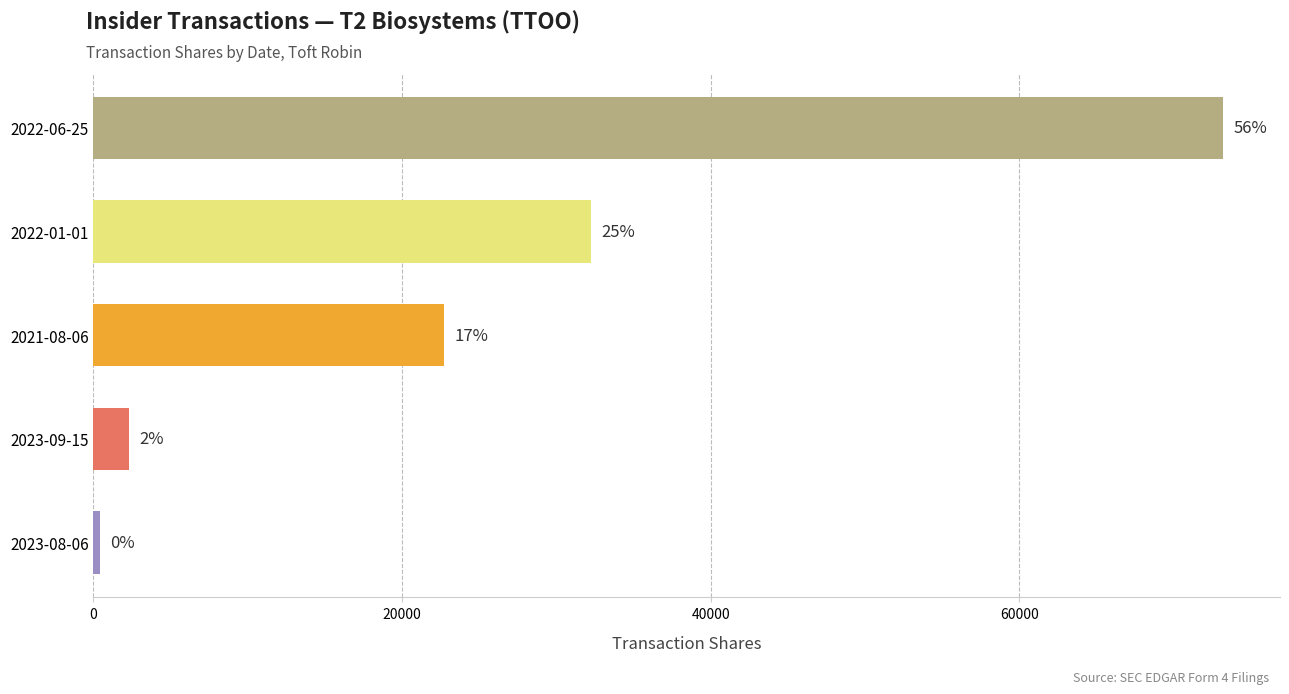

How many bars are there in total?

5